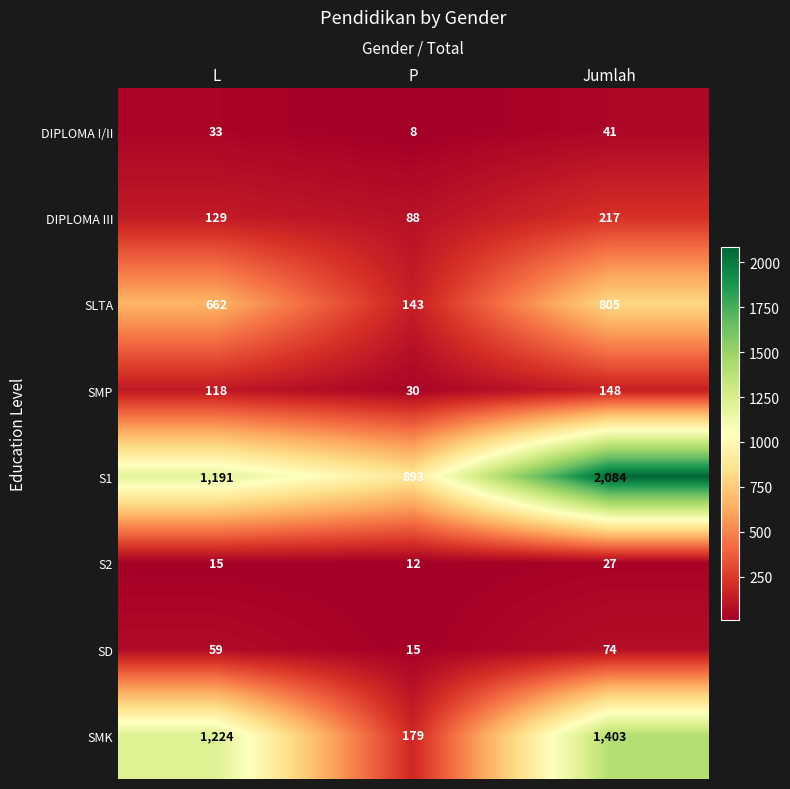

Reading left to right, transcribe all the data shown in this chart.

DIPLOMA I/II: L=33	P=8	Jumlah=41
DIPLOMA III: L=129	P=88	Jumlah=217
SLTA: L=662	P=143	Jumlah=805
SMP: L=118	P=30	Jumlah=148
S1: L=1191	P=893	Jumlah=2084
S2: L=15	P=12	Jumlah=27
SD: L=59	P=15	Jumlah=74
SMK: L=1224	P=179	Jumlah=1403